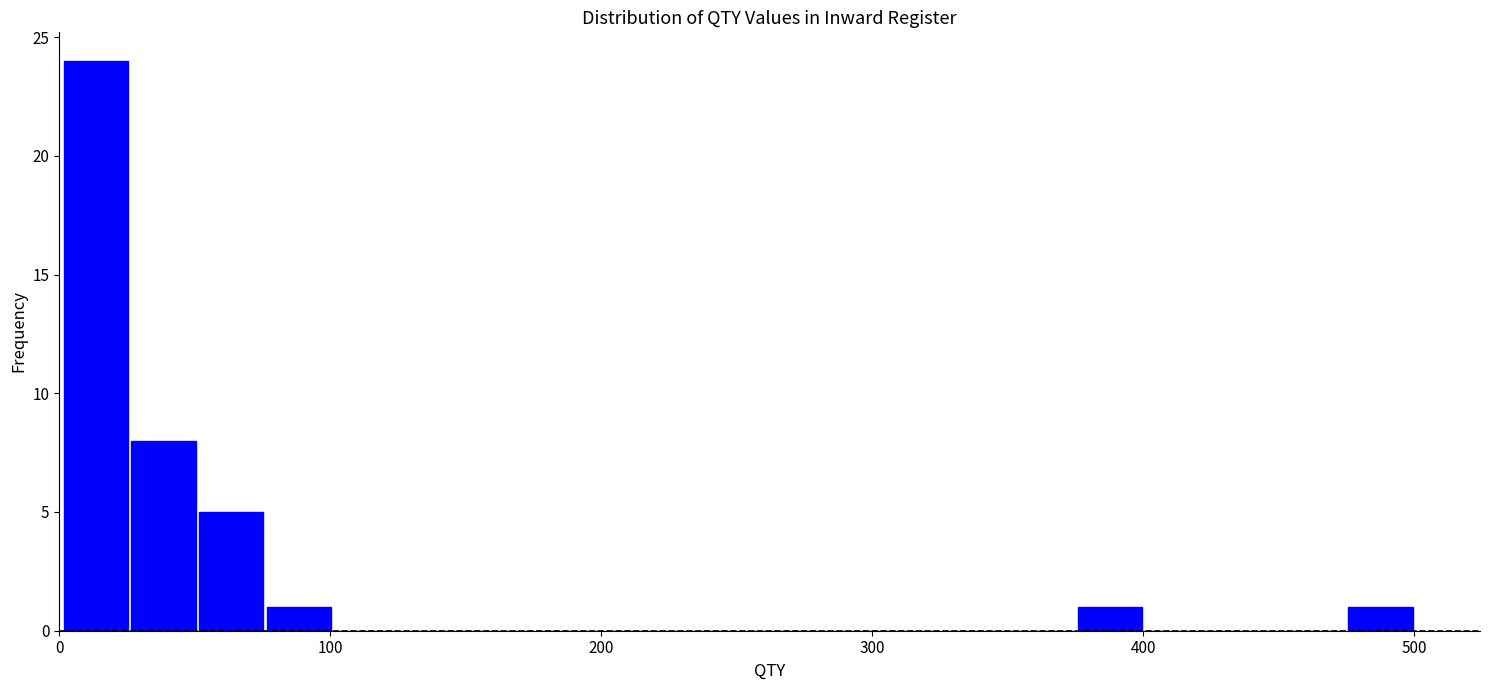

Around what value on the x-axis is the tallest bar? Give the approximate position of its centre, as read against the axis.

10